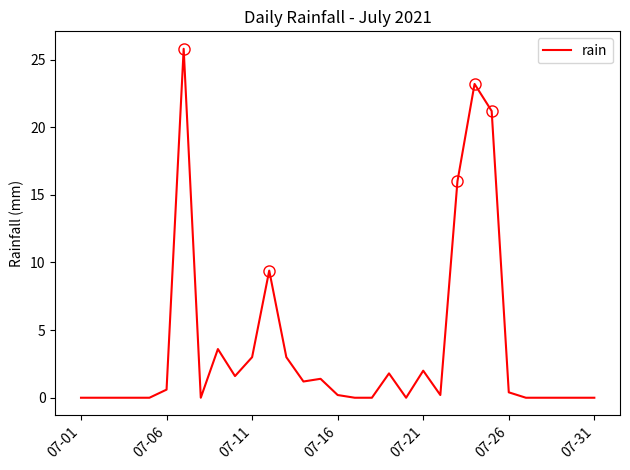

True or false: there are more than 1 points higher than both neighbors.

True